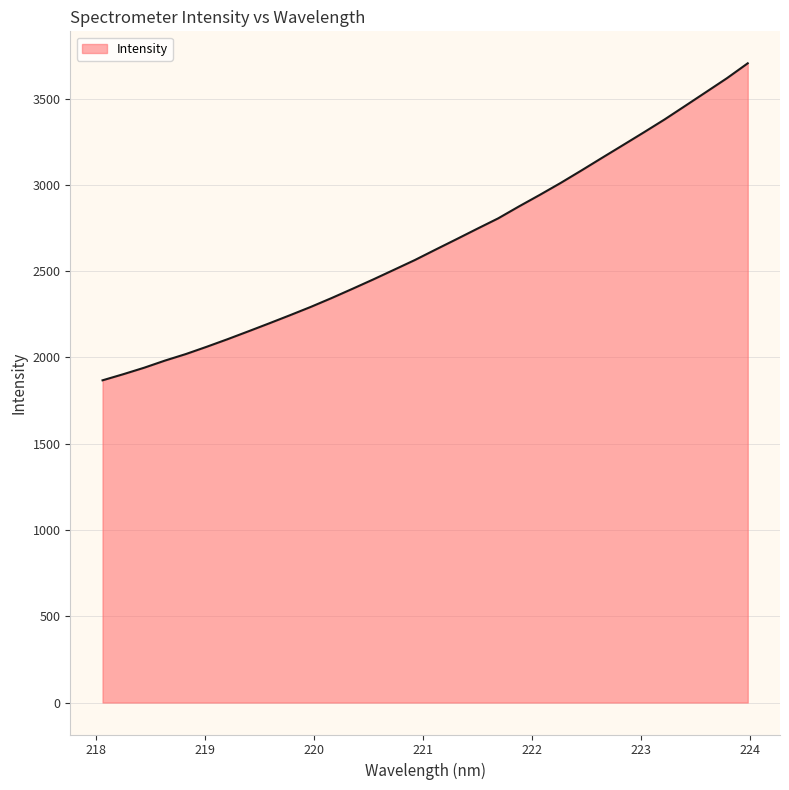

Does the chart have visible grid lines?

Yes